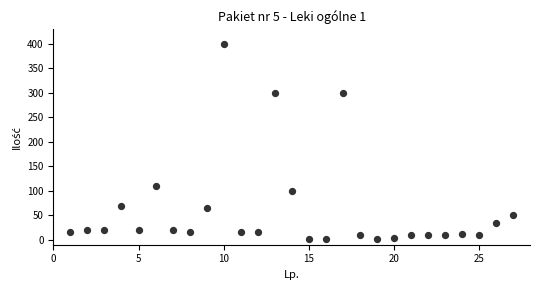

What Y value in the scatter plot is closest to 201?

110